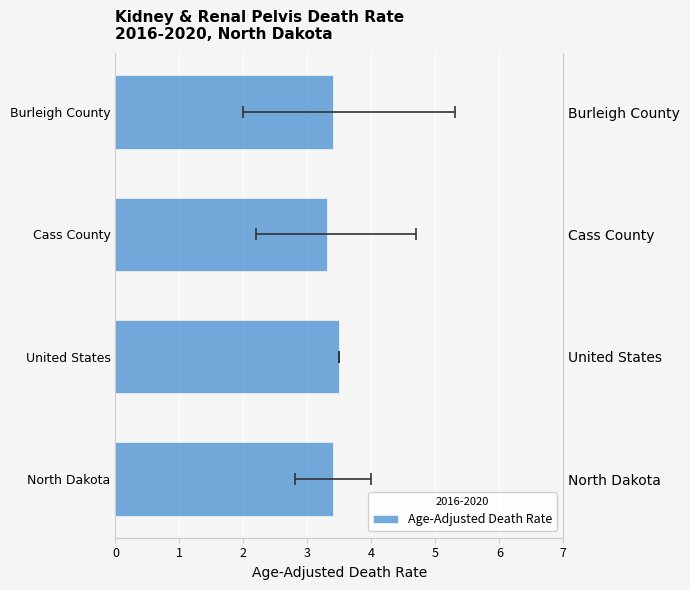

Read the value at Cass County.

3.3